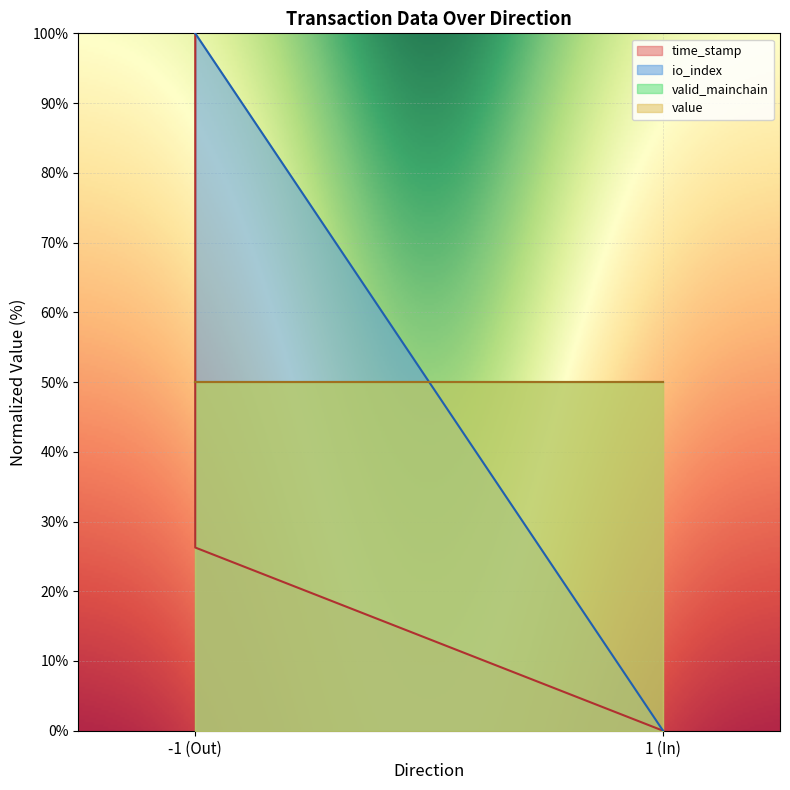

True or false: io_index has more than 0 interior local peaks.

False